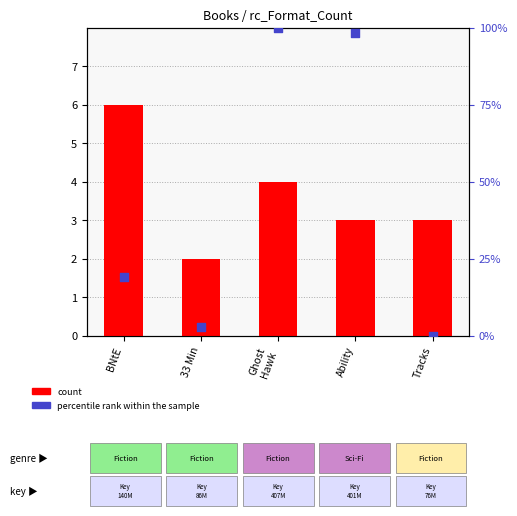

What is the total value across all series at Tracks?

3.0